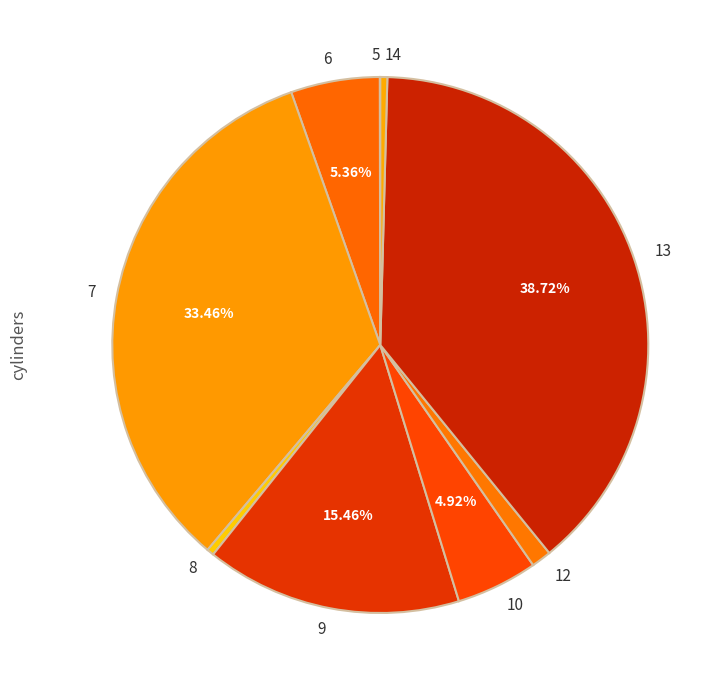

Does any single category account for the majority?

No